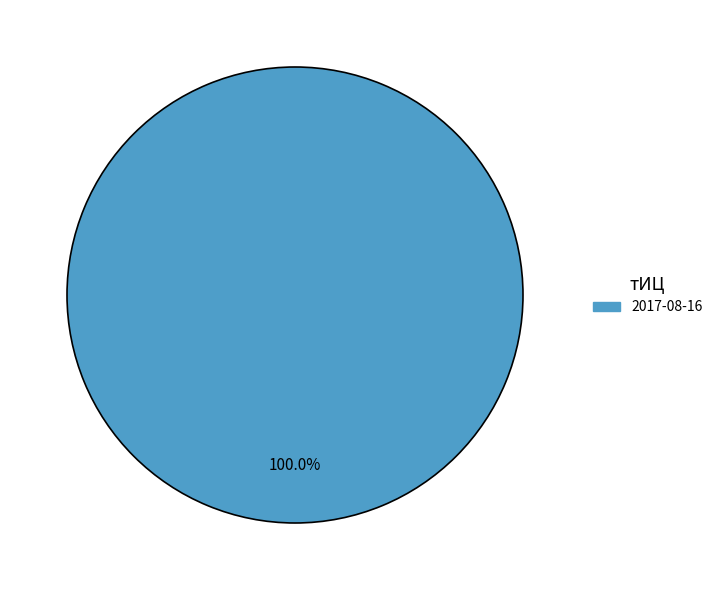

Rank the categories by value from lowest to highest.

2017-08-16